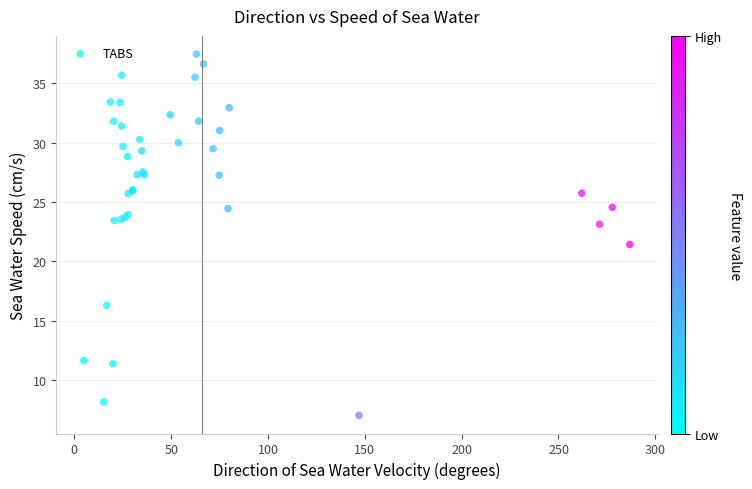

What Y value in the scatter plot is closest to 22?

21.4